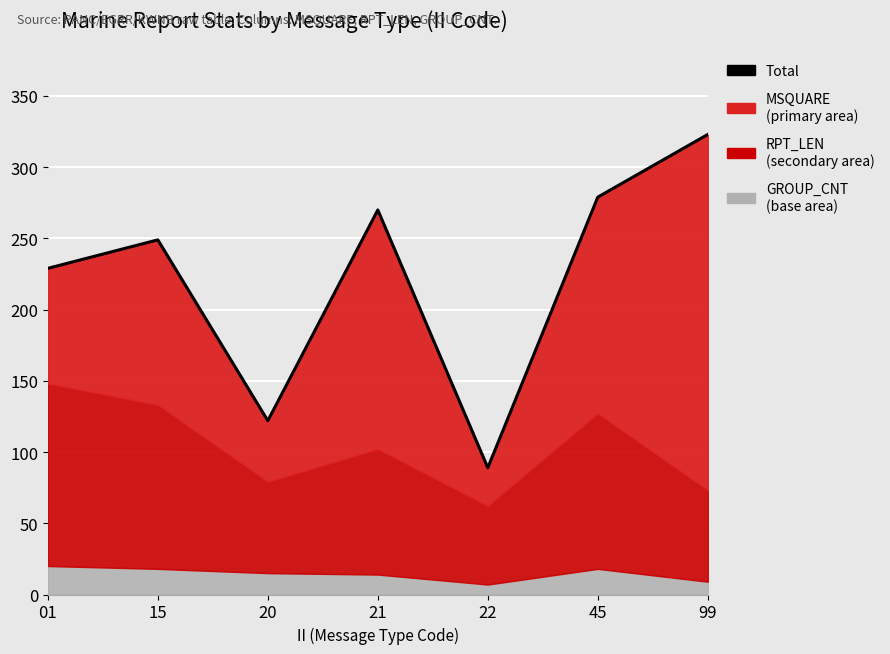

The chart shows a value of 89 at 22. True or false?

True